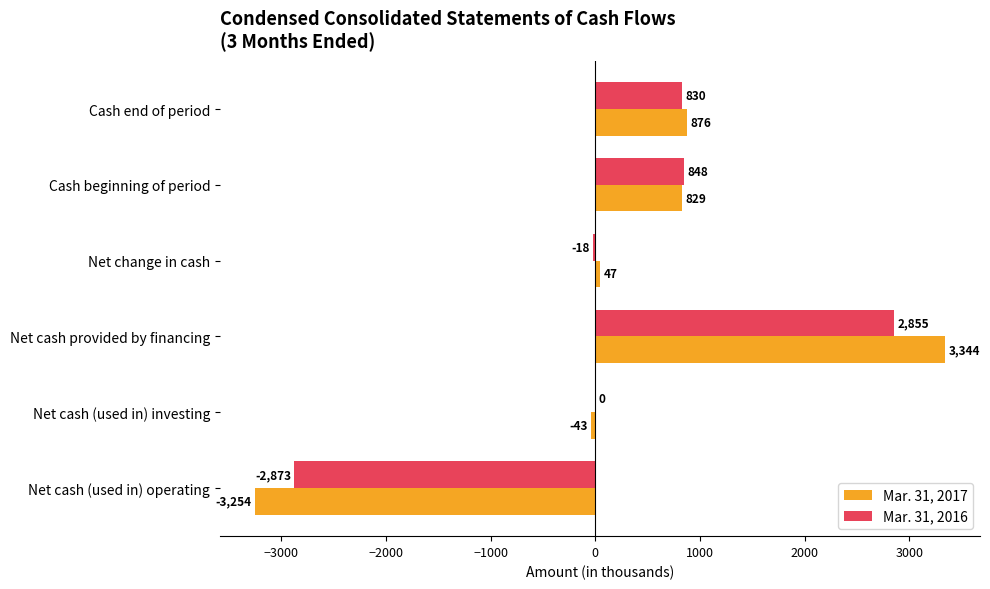

Is the value of Mar. 31, 2016 at Net cash (used in) investing greater than the value of Mar. 31, 2017 at Net change in cash?

No